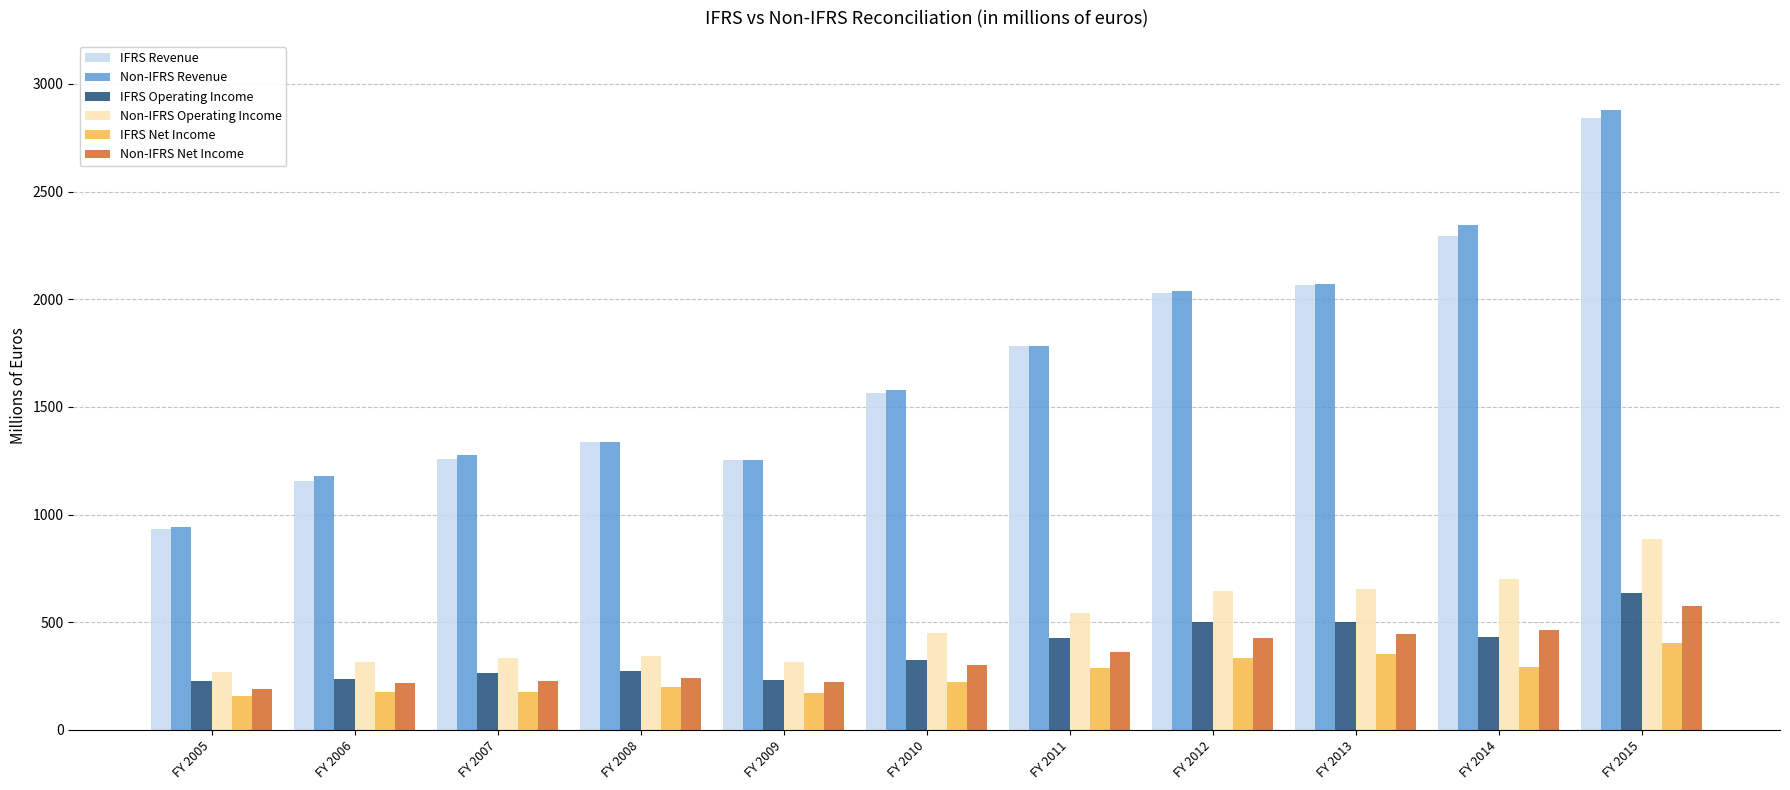

At how many categories does at least one series exceed 401?

11